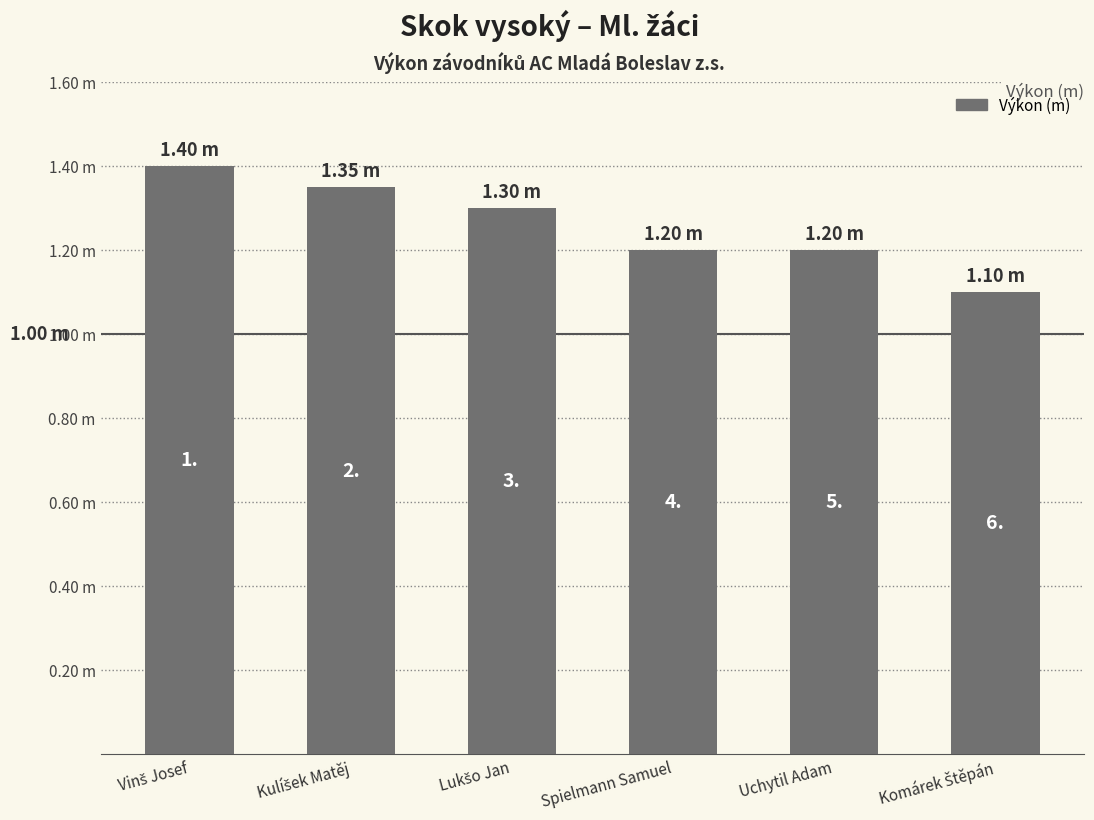

Which has a higher value, Komárek Štěpán or Spielmann Samuel?

Spielmann Samuel